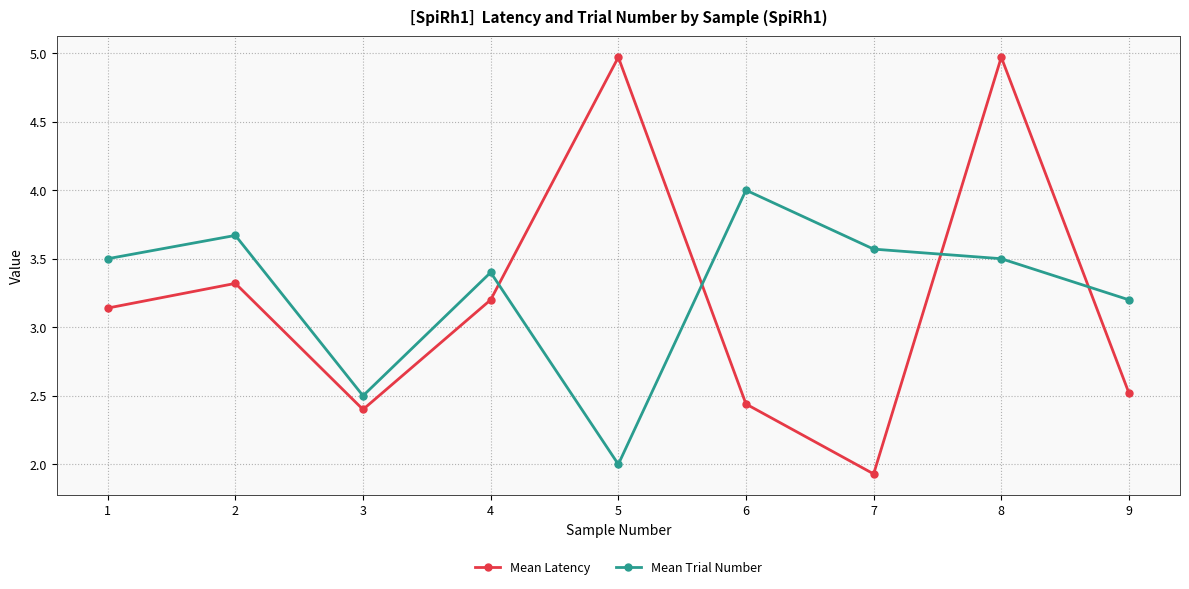

What is the difference between the maximum and minimum values in the Mean Trial Number series?

2.0